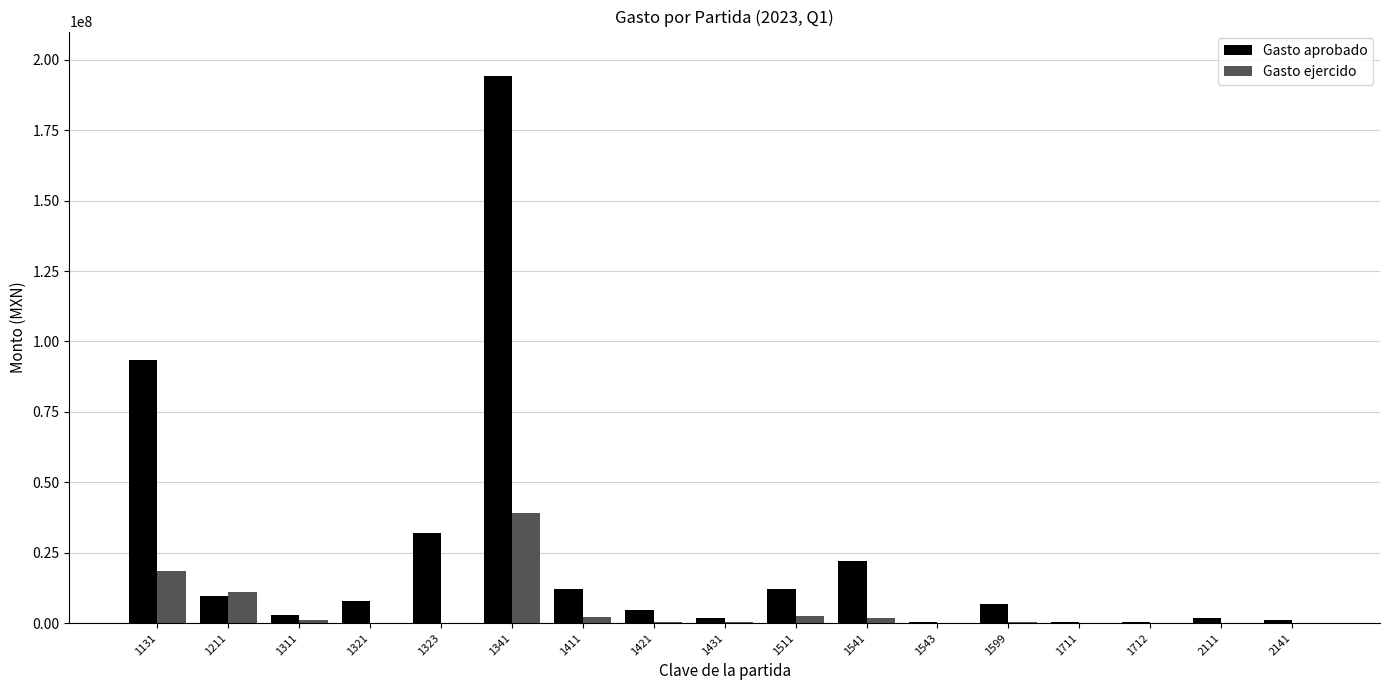

Does the chart contain stacked bars?

No